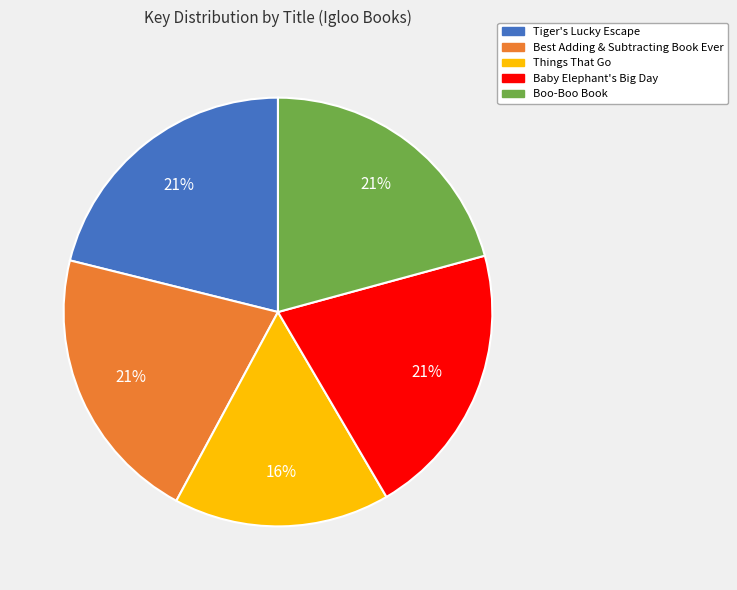

Approximately how many times larger is the value at Baby Elephant's Big Day compared to Tiger's Lucky Escape?

1.0